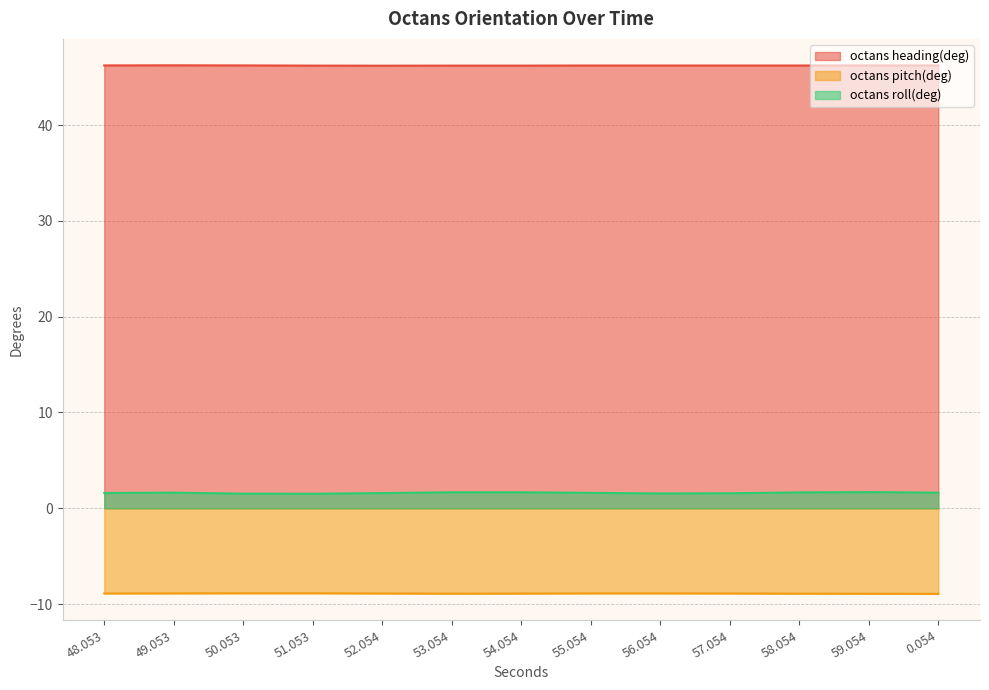

List the labels in order of octans pitch(deg) value, smallest first.

0.054, 59.054, 53.054, 58.054, 54.054, 48.053, 52.054, 57.054, 49.053, 55.054, 56.054, 50.053, 51.053